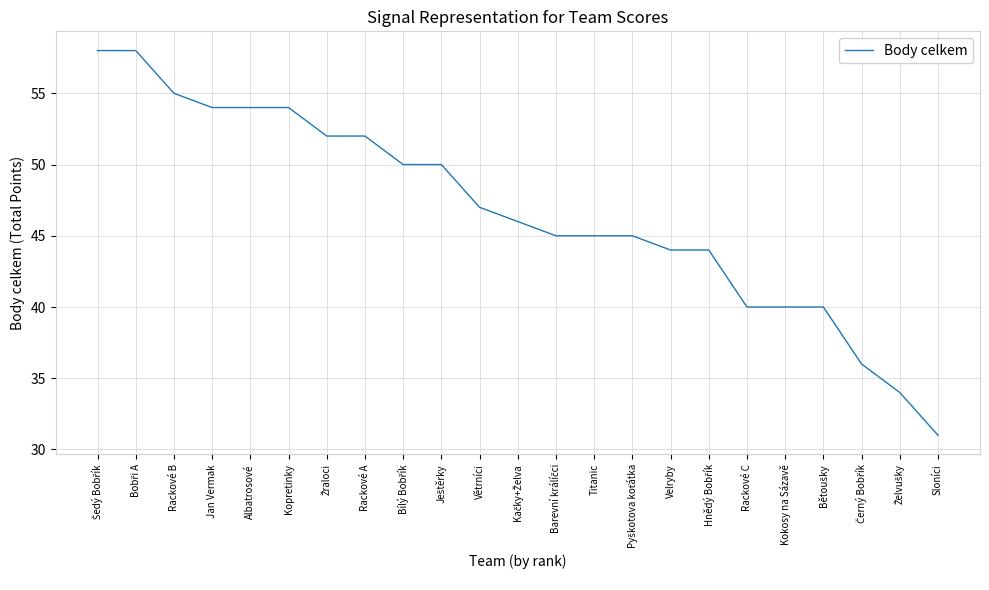

What is the difference between the maximum and second lowest values?

24